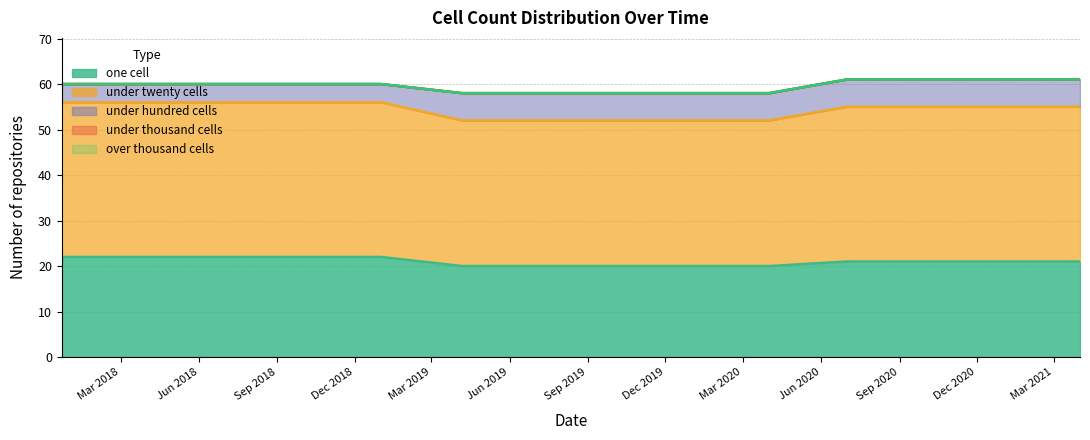

True or false: over_thousand_cells has a value of 0 at 2020-07-01.

True